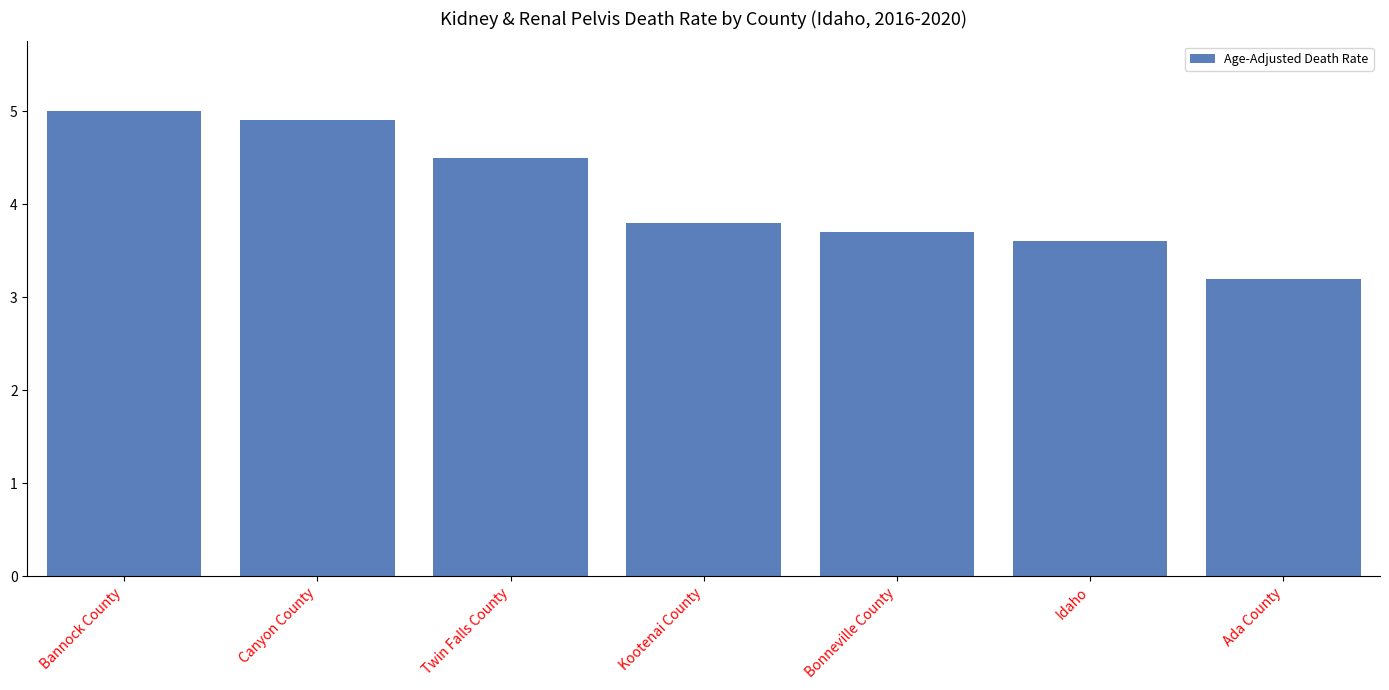

Rank the categories by value from highest to lowest.

Bannock County, Canyon County, Twin Falls County, Kootenai County, Bonneville County, Idaho, Ada County